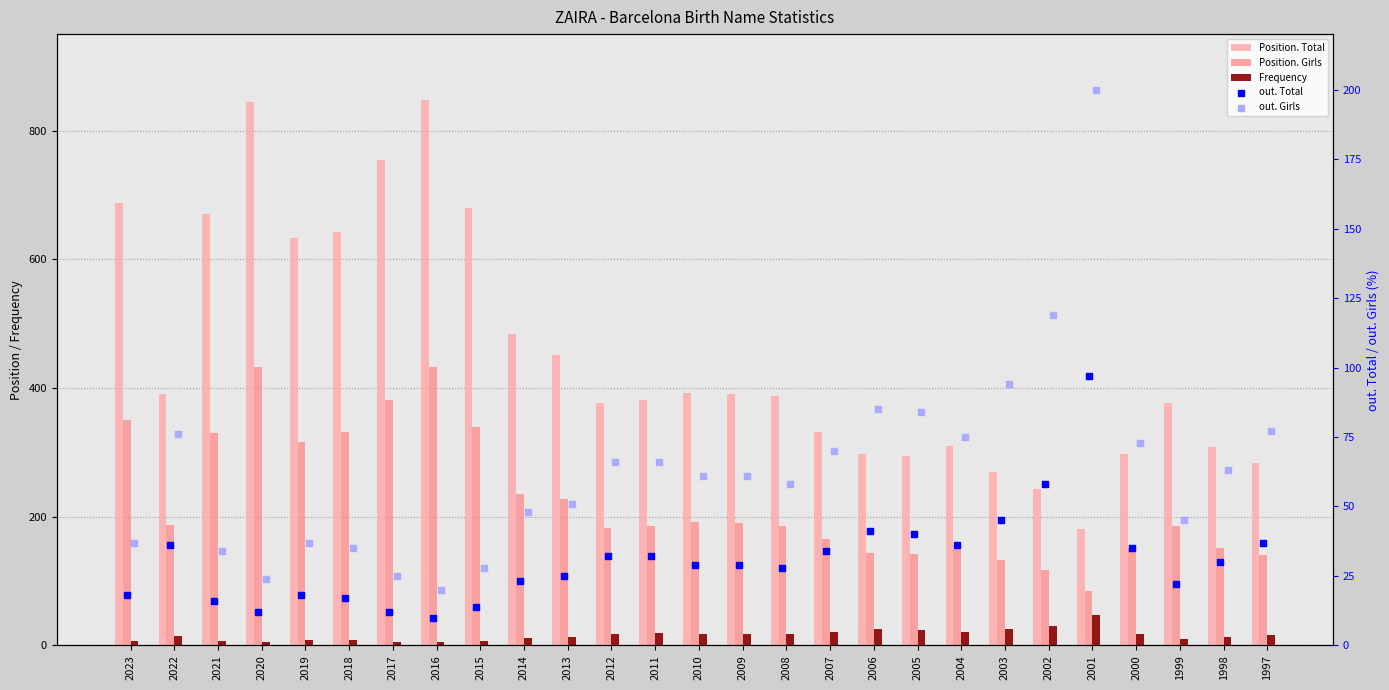

At how many categories does at least one series exceed 385?

14